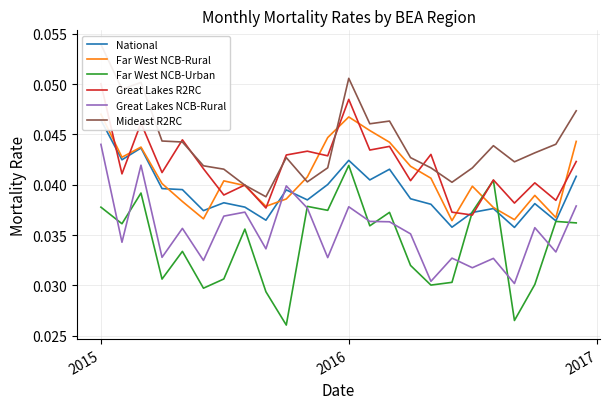

Which category has the highest value in the Great Lakes NCB-Rural series?

2015